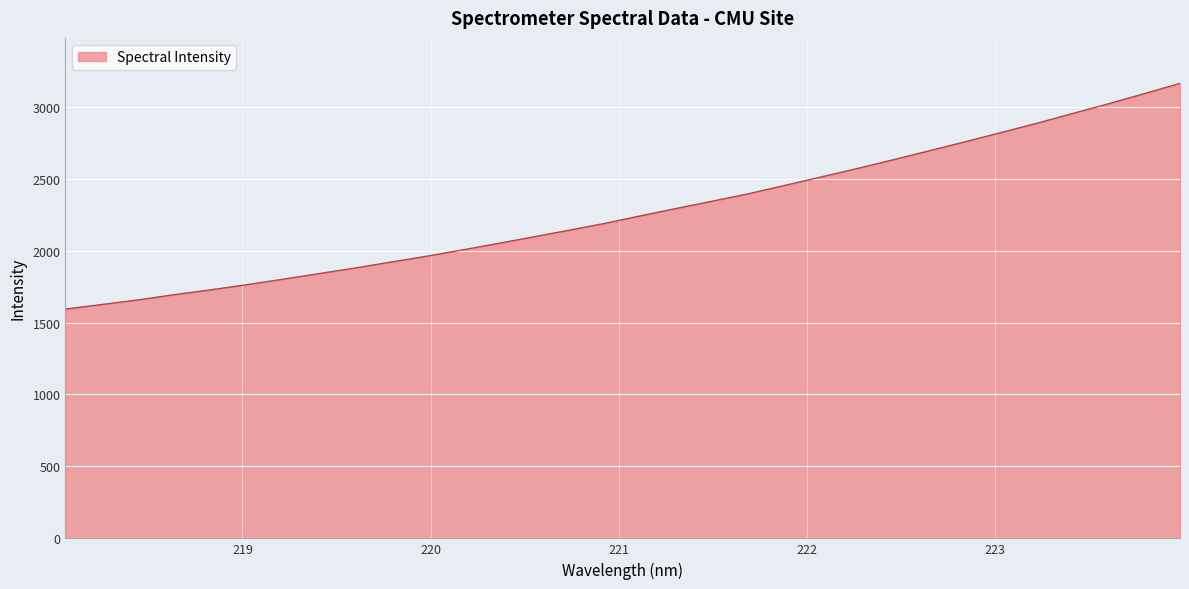

What is the smallest value displayed?

1593.3